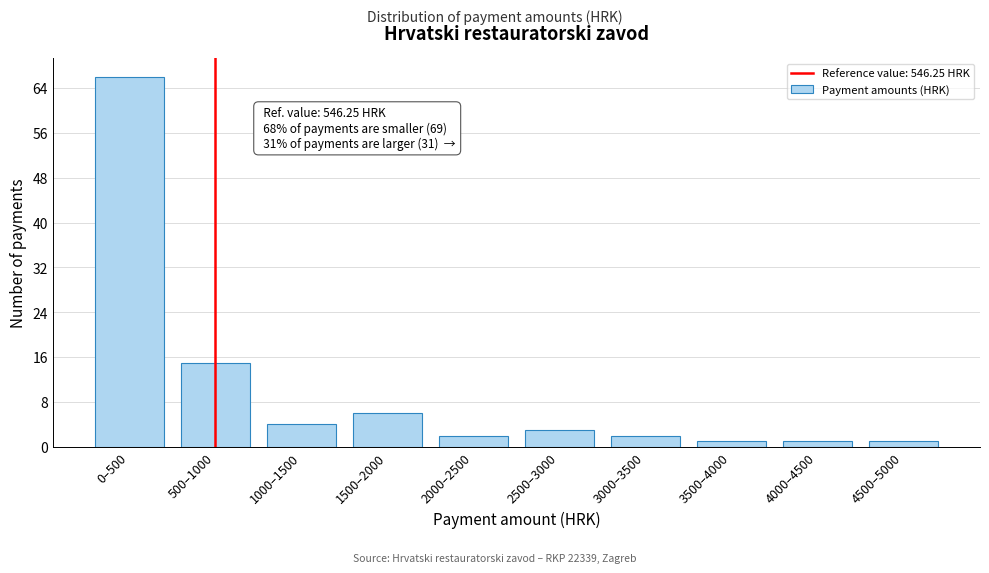

Reading left to right, transcribe all the data shown in this chart.

0–500=66	500–1000=15	1000–1500=4	1500–2000=6	2000–2500=2	2500–3000=3	3000–3500=2	3500–4000=1	4000–4500=1	4500–5000=1